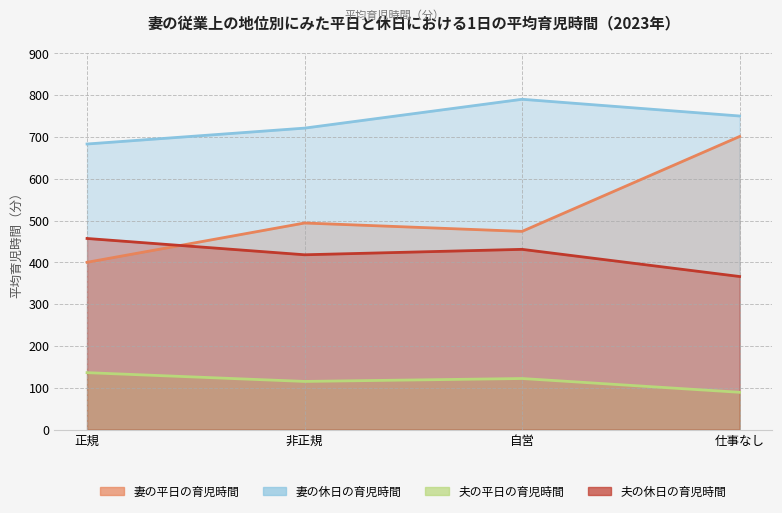

What is the spread (max minus min) of values at 自営?

668